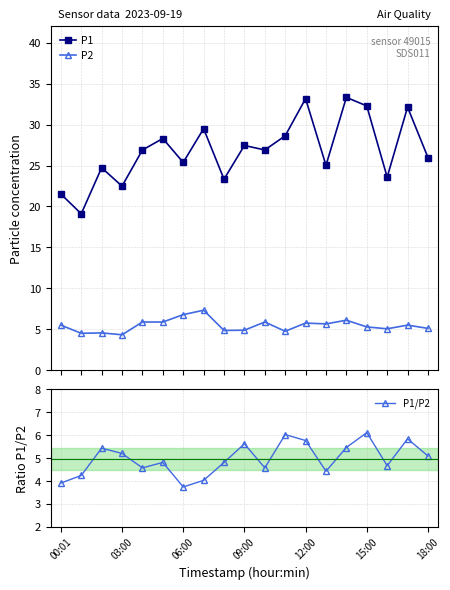

What is the minimum value shown in the chart?

3.7